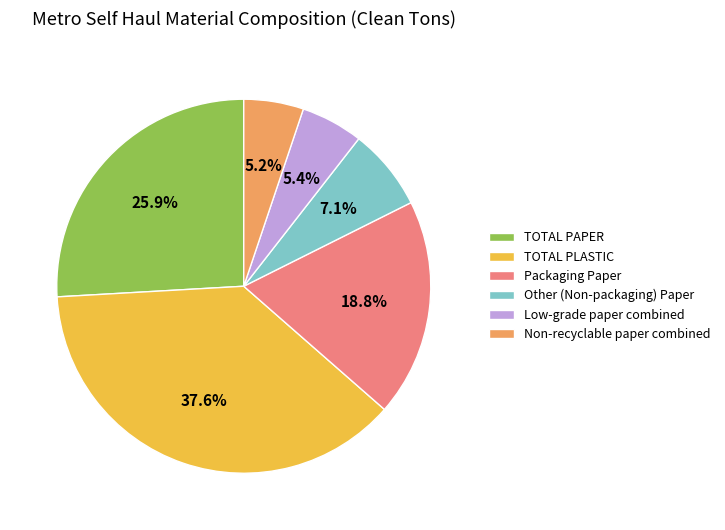

Is TOTAL PLASTIC the majority of the pie?

No